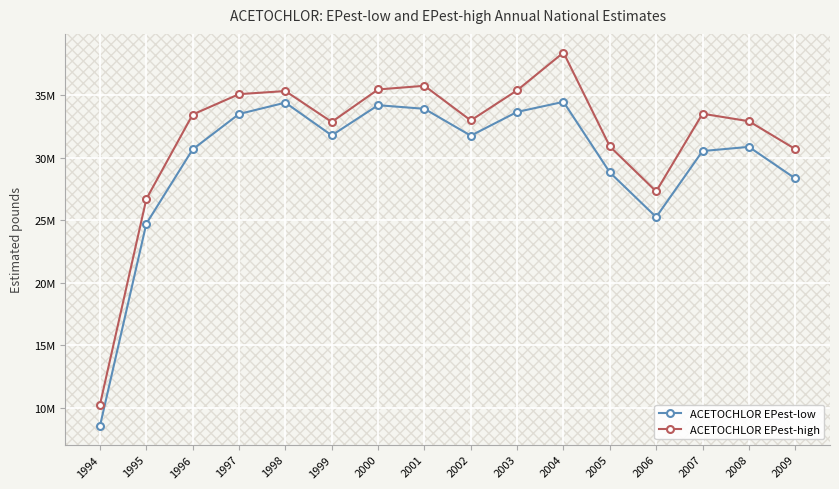

Is this an area chart (filled region under the line)?

No